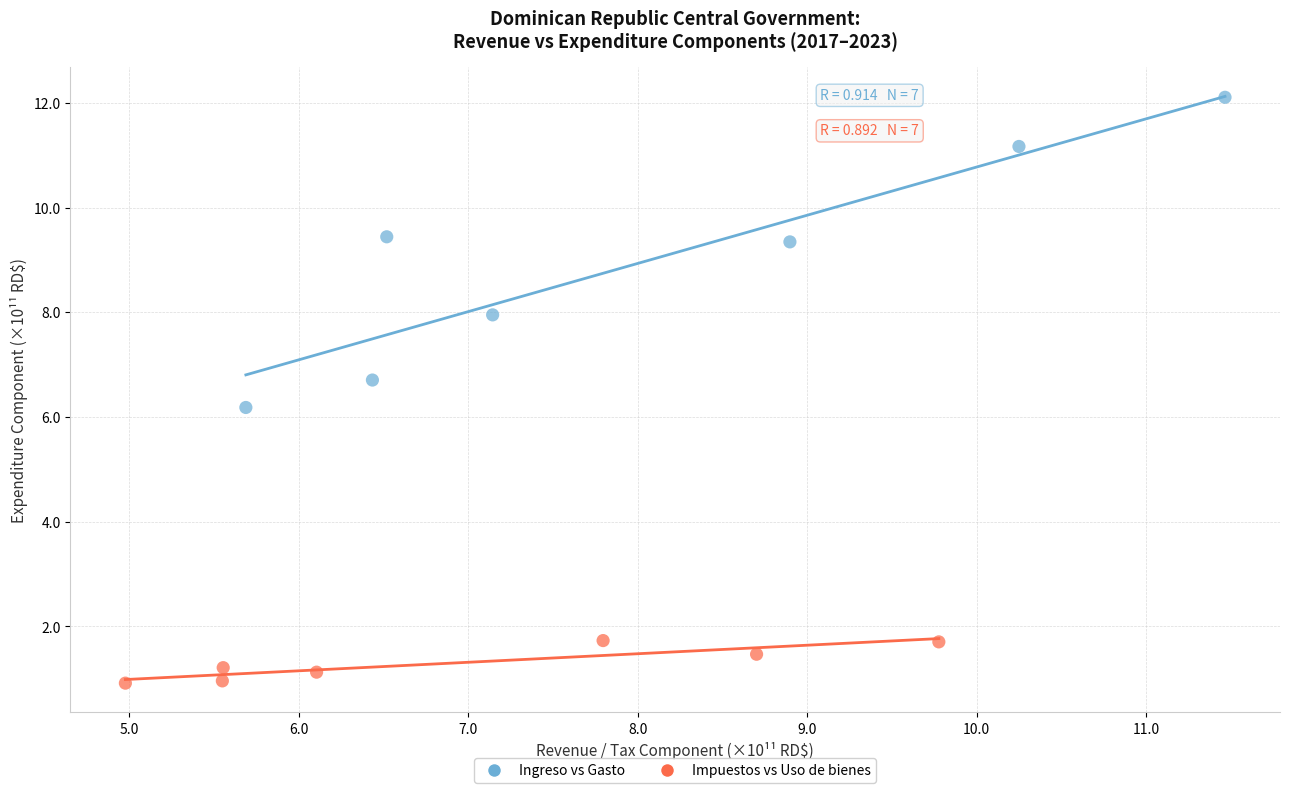

What are all the series names shown in the legend?

Ingreso vs Gasto, Impuestos vs Uso de bienes